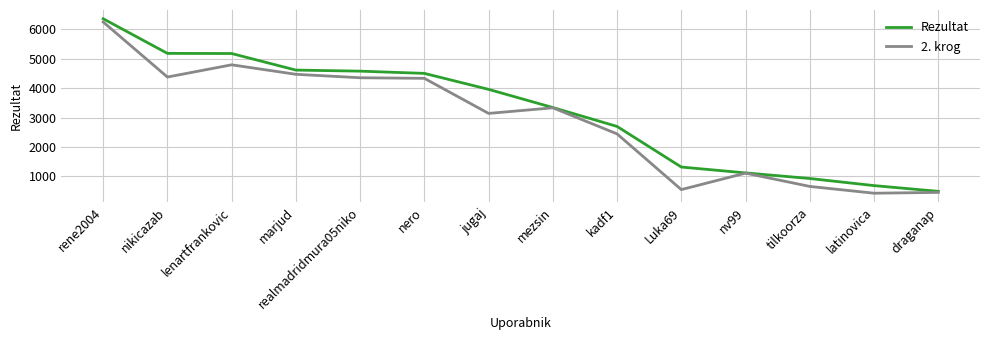

Between marjud and latinovica, which series saw the biggest shift?

2. krog